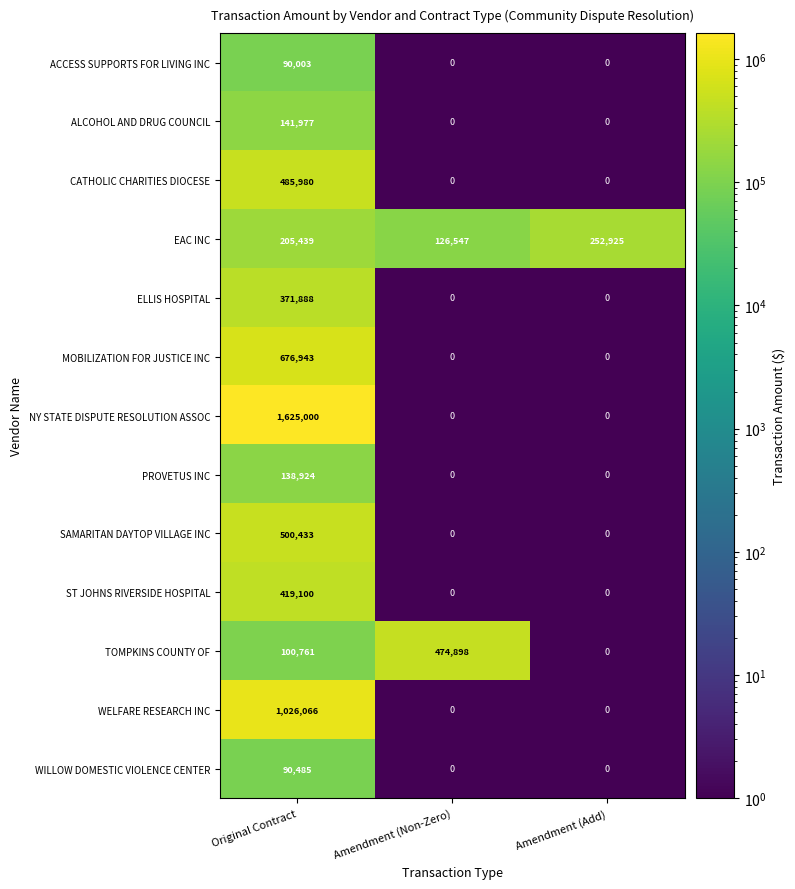

What is the difference between the maximum and second lowest values in the PROVETUS INC series?

138924